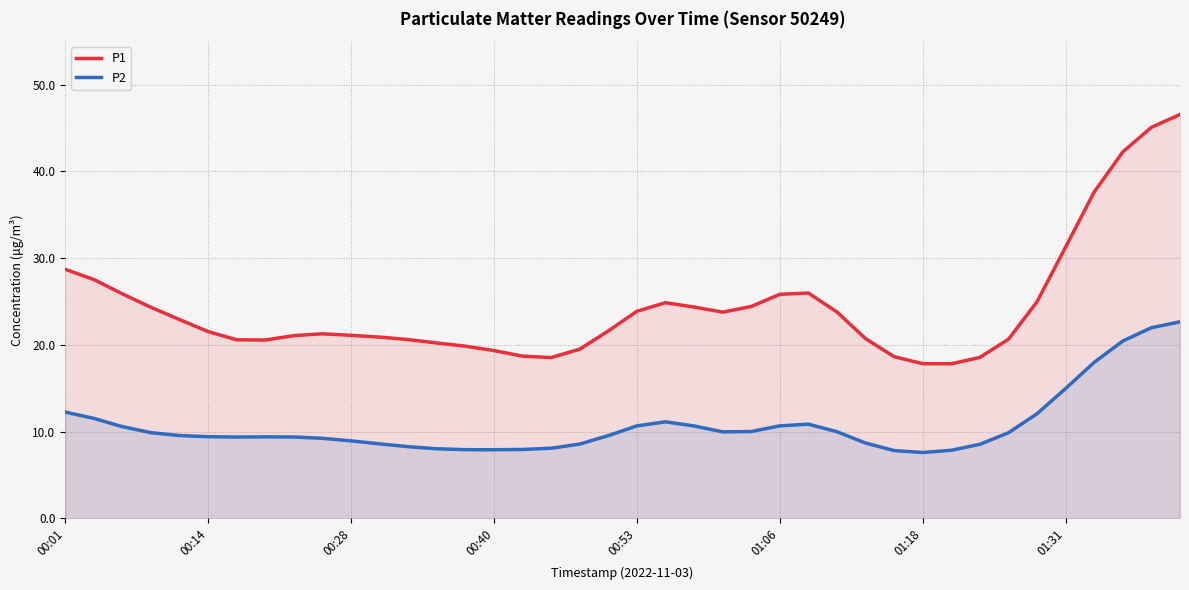

What is the difference between the maximum and minimum values in the P2 series?

15.1